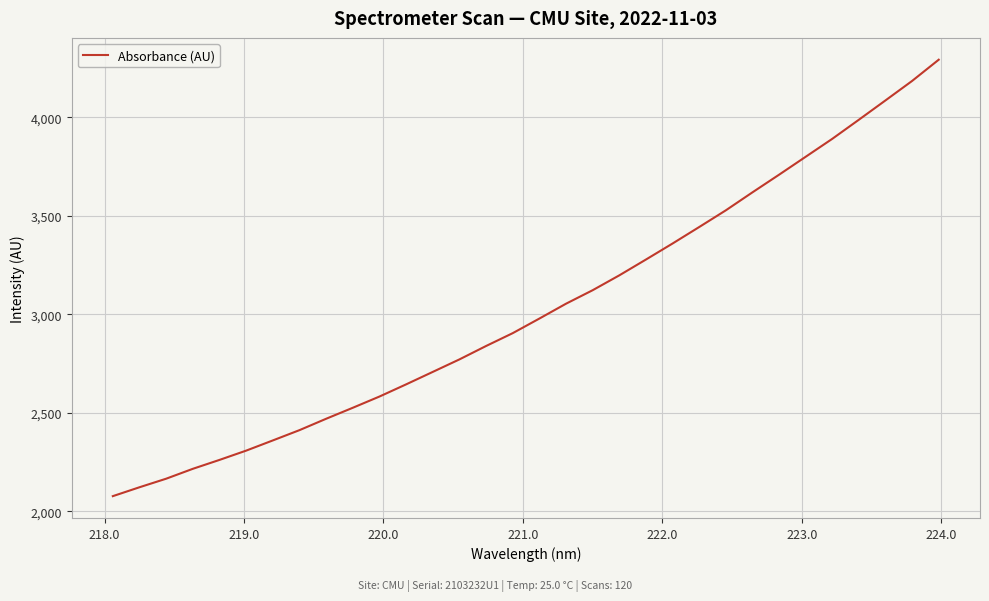

What is the greatest value displayed?

4291.5